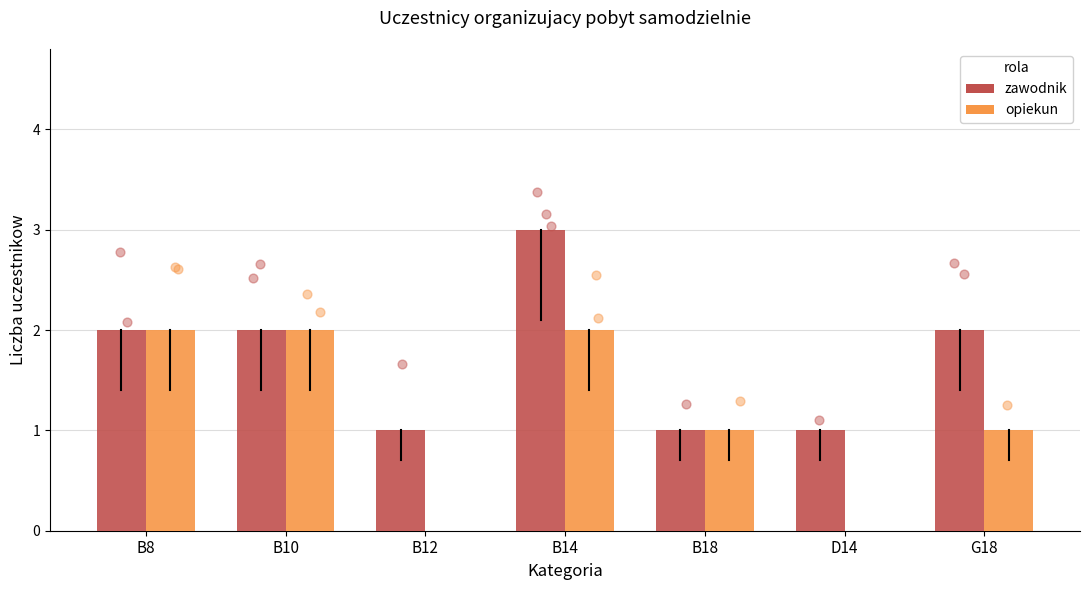

At how many categories does at least one series exceed 2?

1